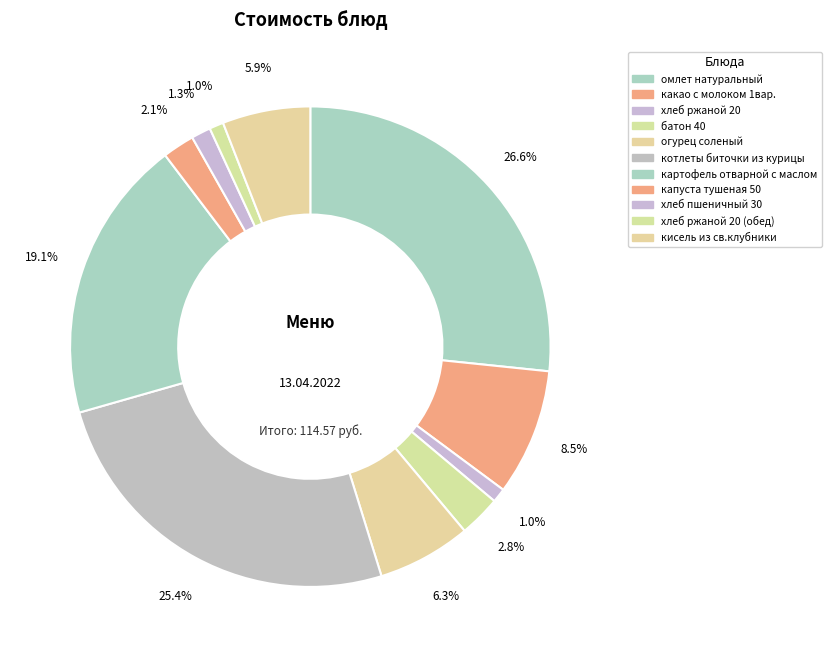

The хлеб пшеничный 30 slice represents 15% of the pie. True or false?

False